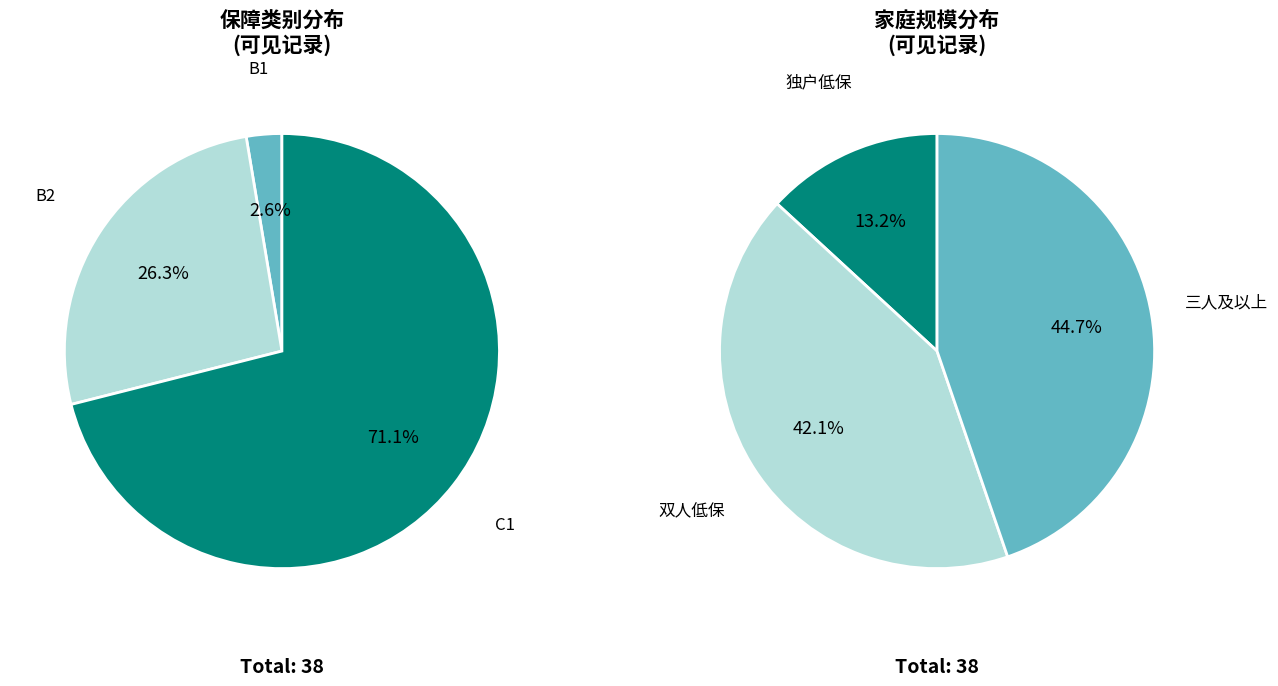

Which category has the biggest portion of the pie?

C1